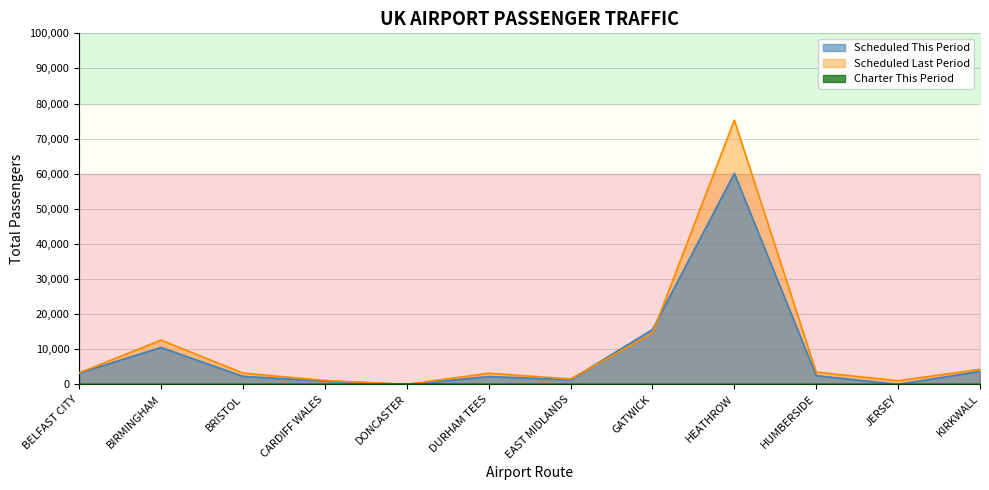

What are all the series names shown in the legend?

Scheduled This Period, Scheduled Last Period, Charter This Period